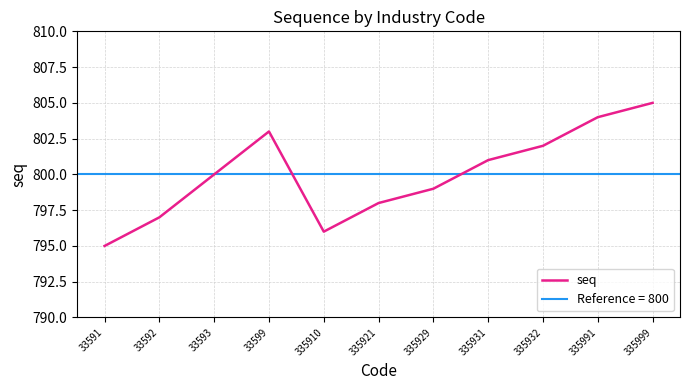

Reading left to right, transcribe all the data shown in this chart.

795	797	800	803	796	798	799	801	802	804	805